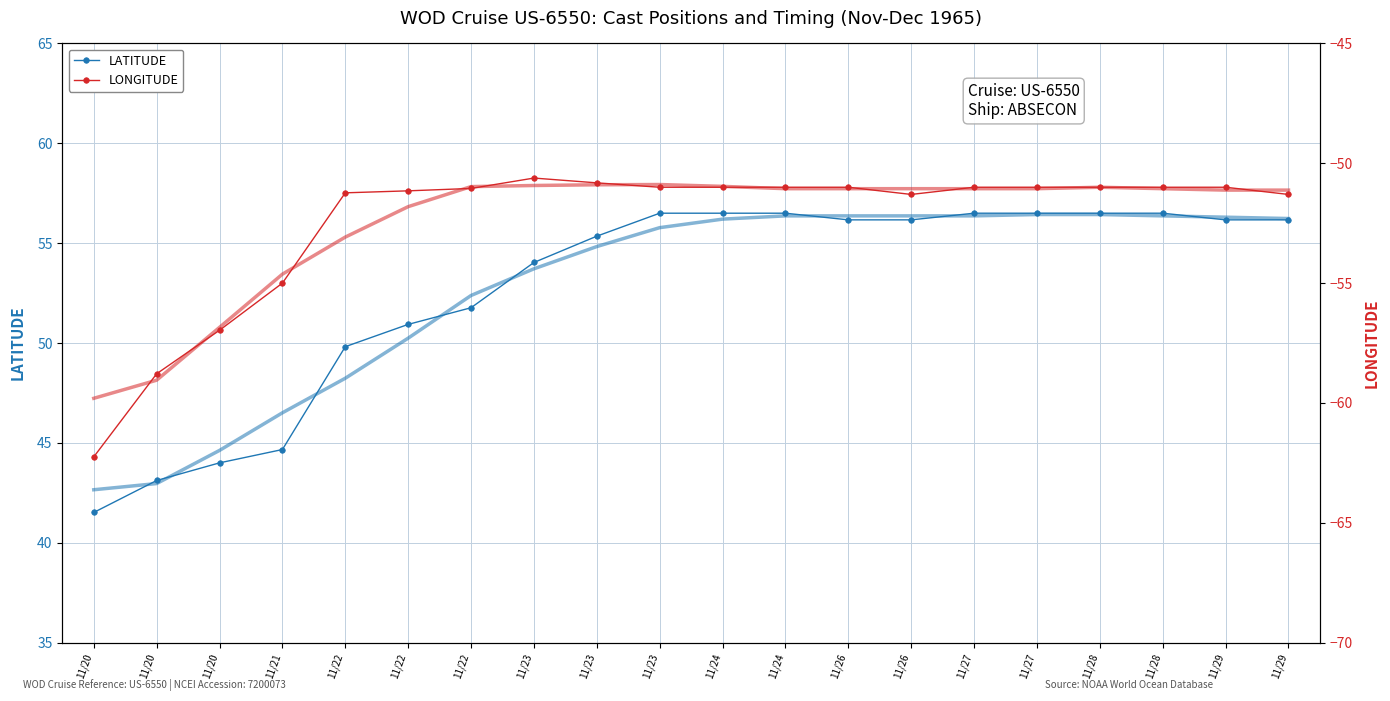

True or false: LONGITUDE has more than 2 points higher than both neighbors.

False